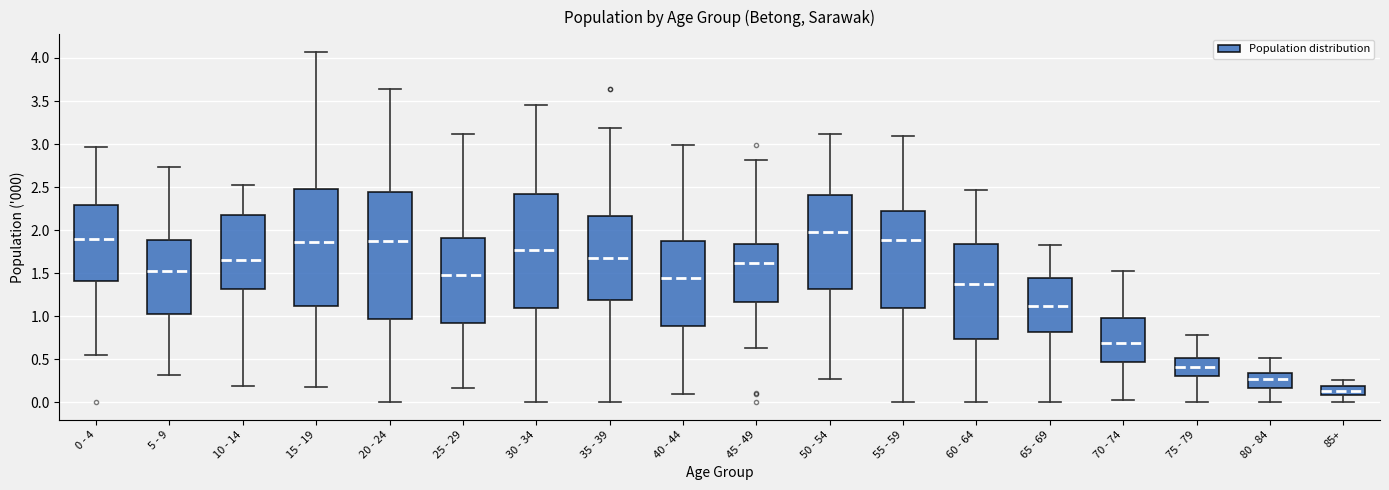

Reading left to right, read every box against the y-axis: the position of its median line, the range the box covers, and the ends of its whiskers. The values are not printed on the chart, so give them approximately, as read against the axis.

0 - 4: median 1.90, box 1.40 to 2.30, whiskers 0.55 to 2.95
5 - 9: median 1.50, box 1.05 to 1.90, whiskers 0.30 to 2.75
10 - 14: median 1.65, box 1.30 to 2.20, whiskers 0.20 to 2.50
15 - 19: median 1.85, box 1.10 to 2.50, whiskers 0.20 to 4.05
20 - 24: median 1.85, box 0.95 to 2.45, whiskers 0.00 to 3.65
25 - 29: median 1.50, box 0.90 to 1.90, whiskers 0.15 to 3.10
30 - 34: median 1.75, box 1.10 to 2.40, whiskers 0.00 to 3.45
35 - 39: median 1.70, box 1.20 to 2.15, whiskers 0.00 to 3.20
40 - 44: median 1.45, box 0.90 to 1.85, whiskers 0.10 to 3.00
45 - 49: median 1.60, box 1.15 to 1.85, whiskers 0.65 to 2.80
50 - 54: median 1.95, box 1.30 to 2.40, whiskers 0.25 to 3.10
55 - 59: median 1.90, box 1.10 to 2.25, whiskers 0.00 to 3.10
60 - 64: median 1.35, box 0.75 to 1.85, whiskers 0.00 to 2.45
65 - 69: median 1.10, box 0.80 to 1.45, whiskers 0.00 to 1.85
70 - 74: median 0.70, box 0.45 to 1.00, whiskers 0.00 to 1.55
75 - 79: median 0.40, box 0.30 to 0.50, whiskers 0.00 to 0.80
80 - 84: median 0.25, box 0.15 to 0.35, whiskers 0.00 to 0.50
85+: median 0.15, box 0.10 to 0.20, whiskers 0.00 to 0.25